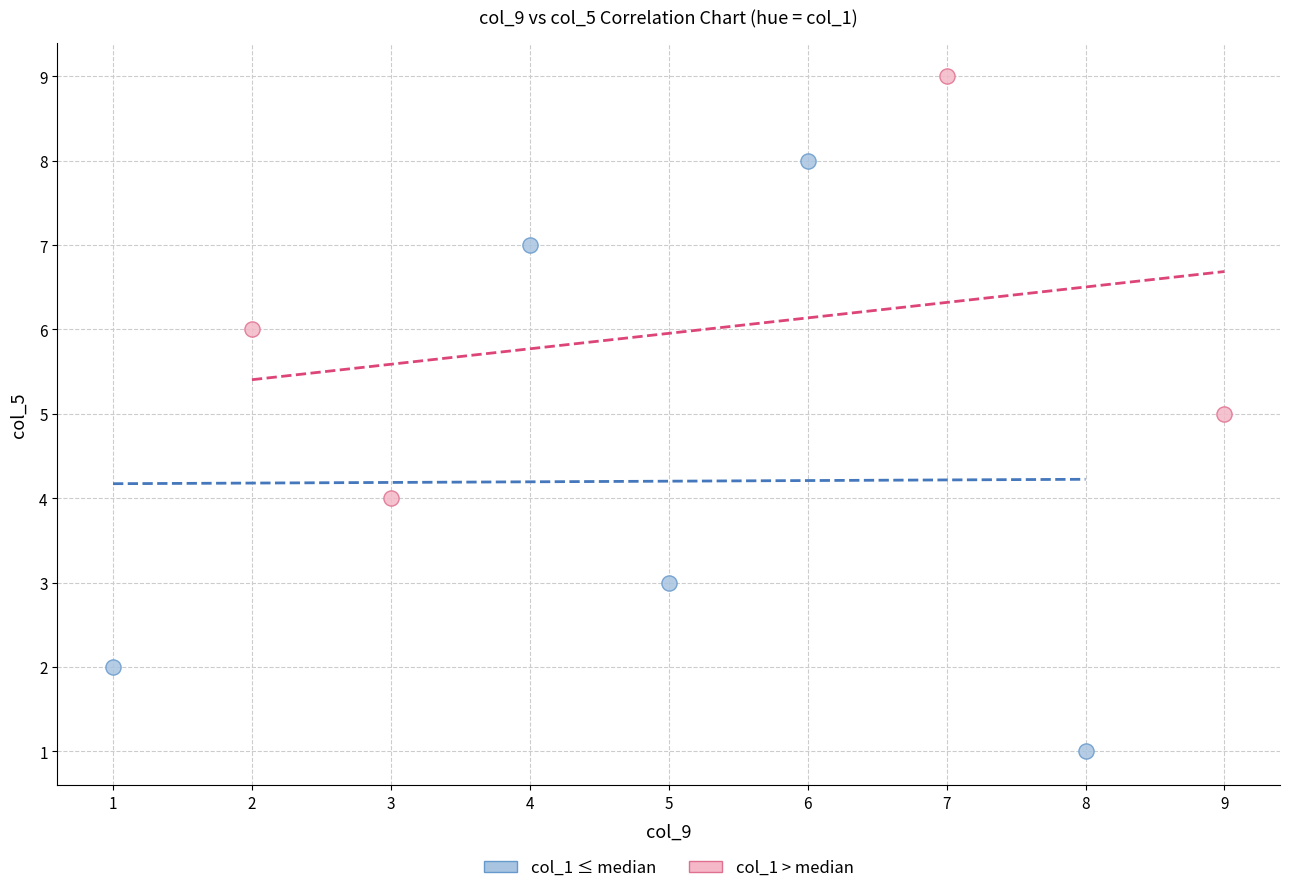

What are all the series names shown in the legend?

col_1 ≤ median, col_1 > median